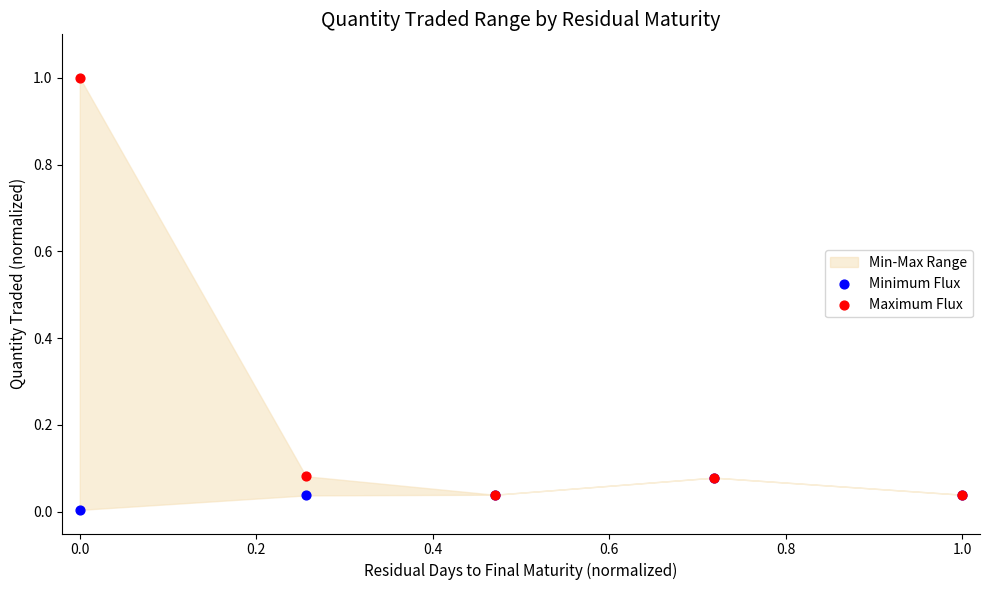

What are all the series names shown in the legend?

Minimum Flux, Maximum Flux